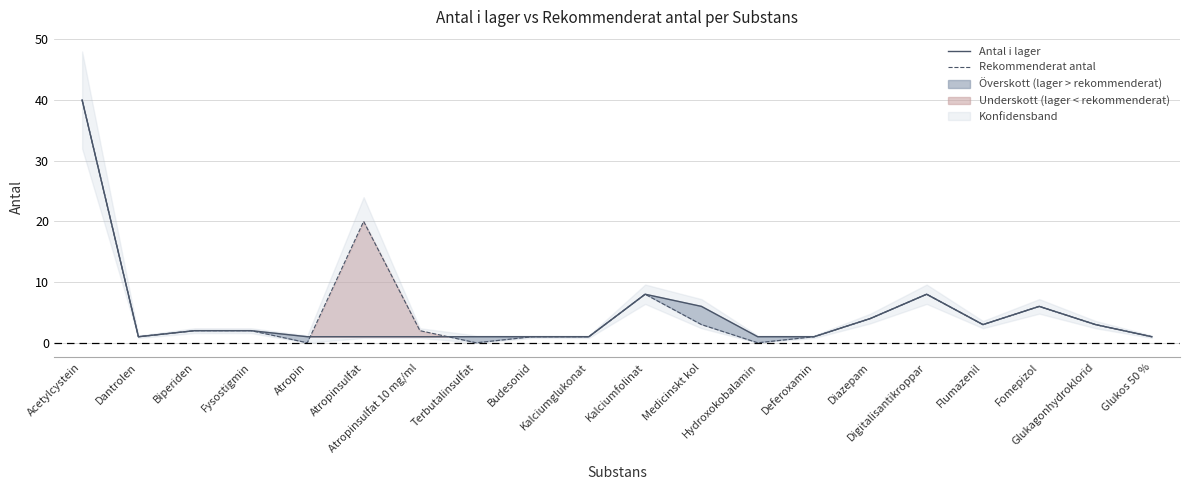

At how many categories does at least one series exceed 34?

1